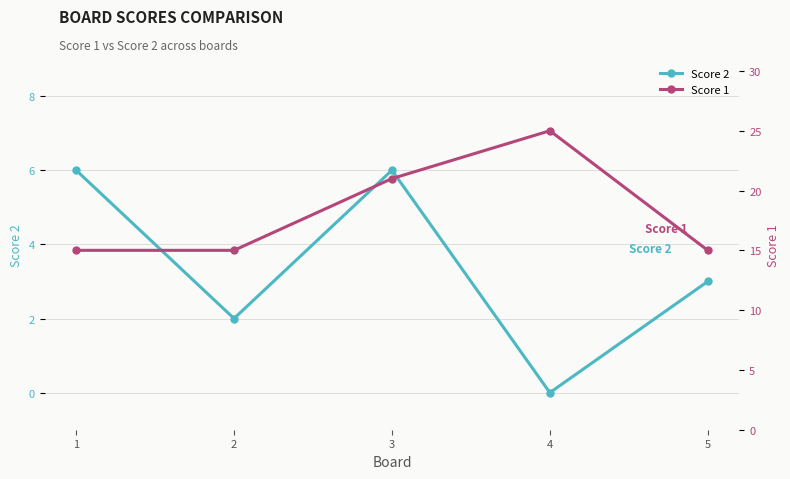

Between 1 and 2, which series saw the biggest shift?

Score 2